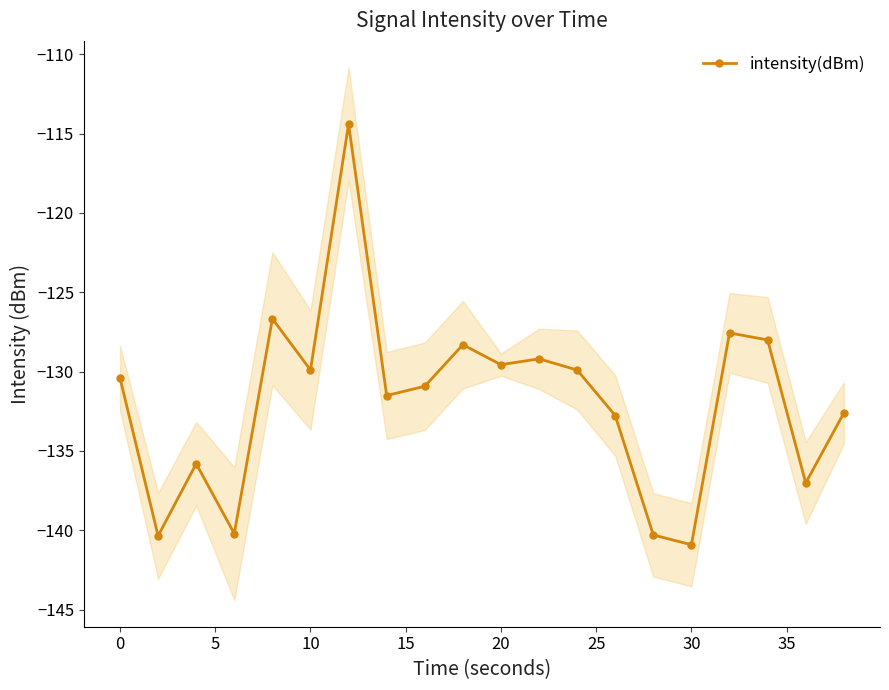

How many values are below -130?

11